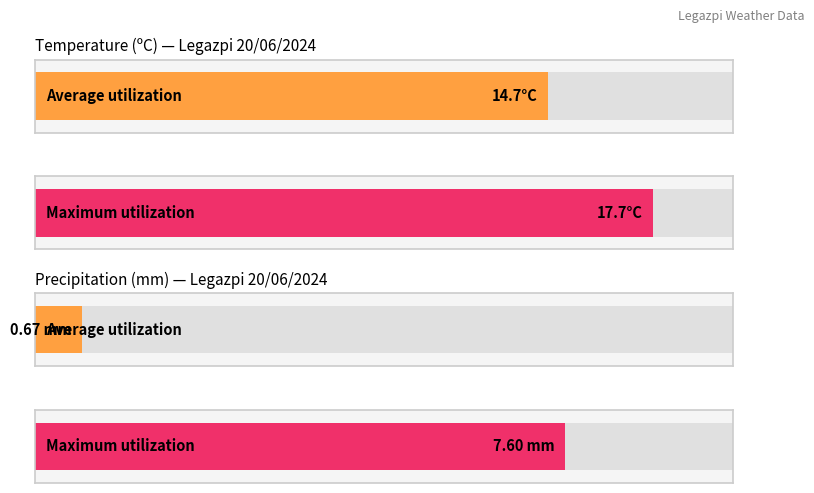

What is the minimum value for Temperature (ºC)?

13.1